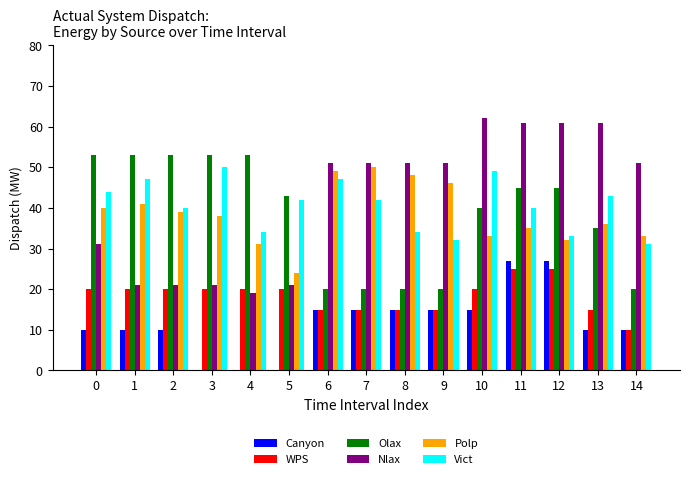

The value of Nlax at 2 is 33. True or false?

False